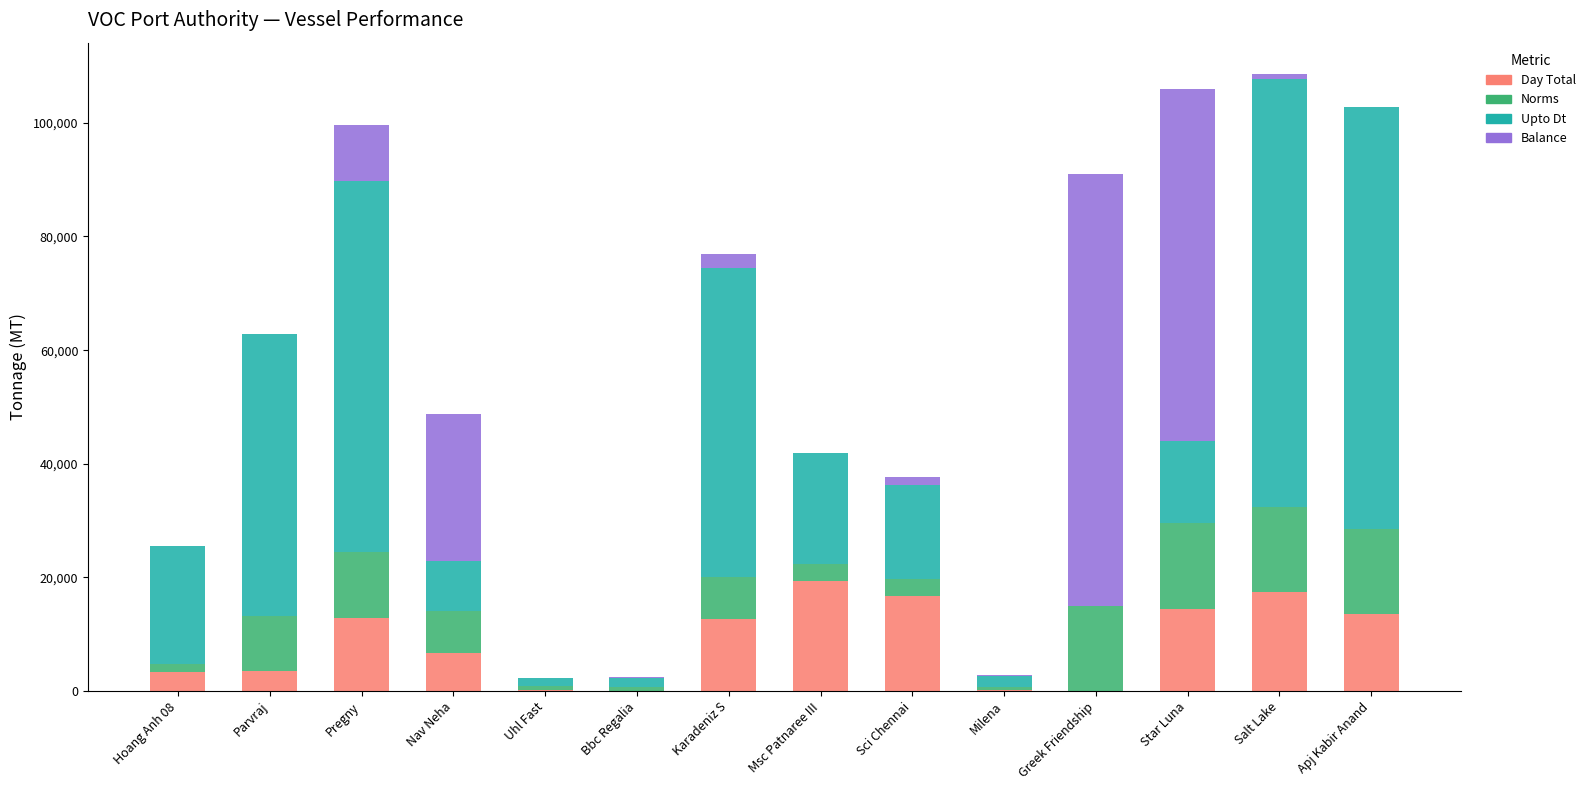

What is the maximum value for Day Total?

19410